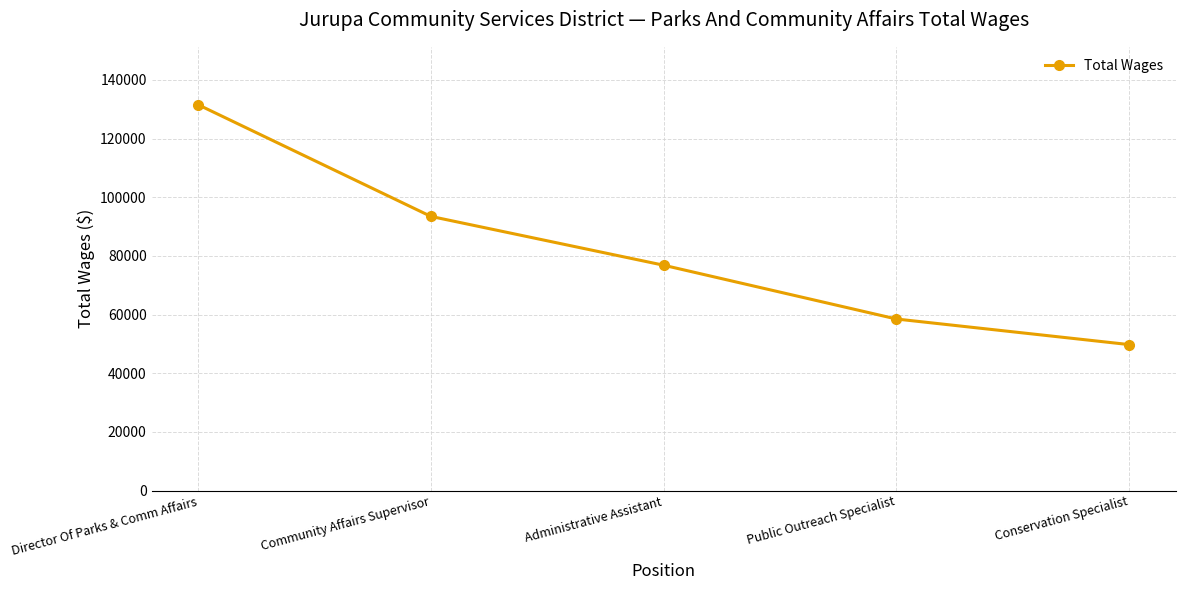

The value at Director Of Parks & Comm Affairs is 175987. True or false?

False